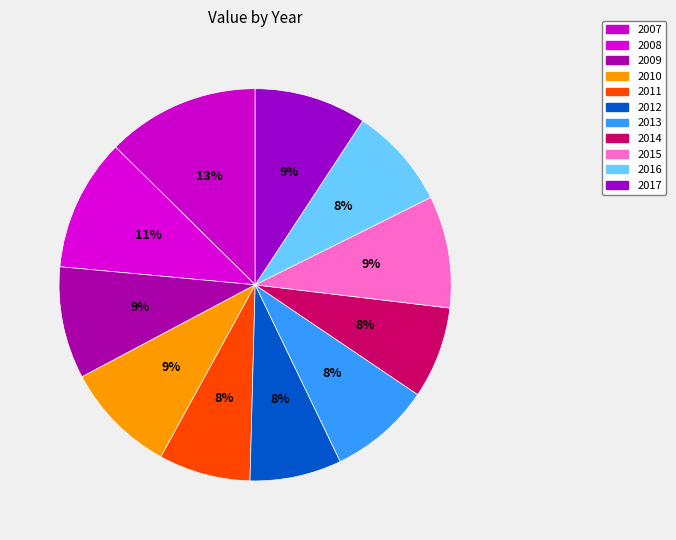

Which slice is the smallest?

2011